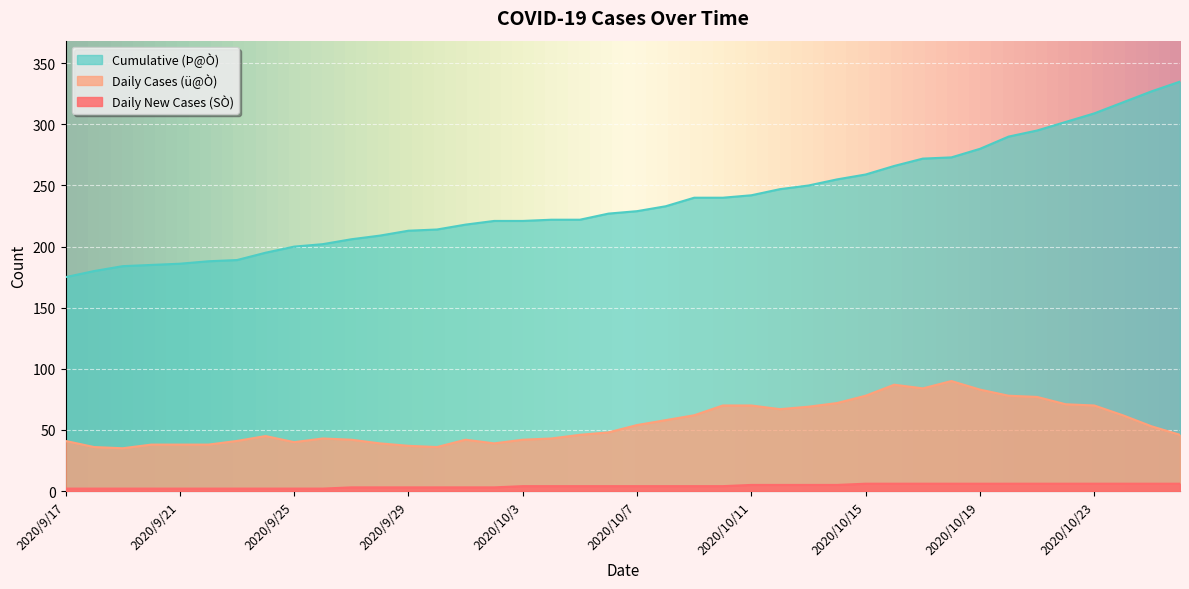

Reading left to right, list all the values displayed in this chart.

Daily New Cases (SÒ): 2	2	2	2	2	2	2	2	2	2	3	3	3	3	3	3	4	4	4	4	4	4	4	4	5	5	5	5	6	6	6	6	6	6	6	6	6	6	6	6
Daily Cases (ü@Ò): 41	36	35	38	38	38	41	45	40	43	42	39	37	36	42	39	42	43	46	48	54	58	62	70	70	67	69	72	78	87	84	90	83	78	77	71	70	62	53	46
Cumulative (Þ@Ò): 175	180	184	185	186	188	189	195	200	202	206	209	213	214	218	221	221	222	222	227	229	233	240	240	242	247	250	255	259	266	272	273	280	290	295	302	309	318	327	335